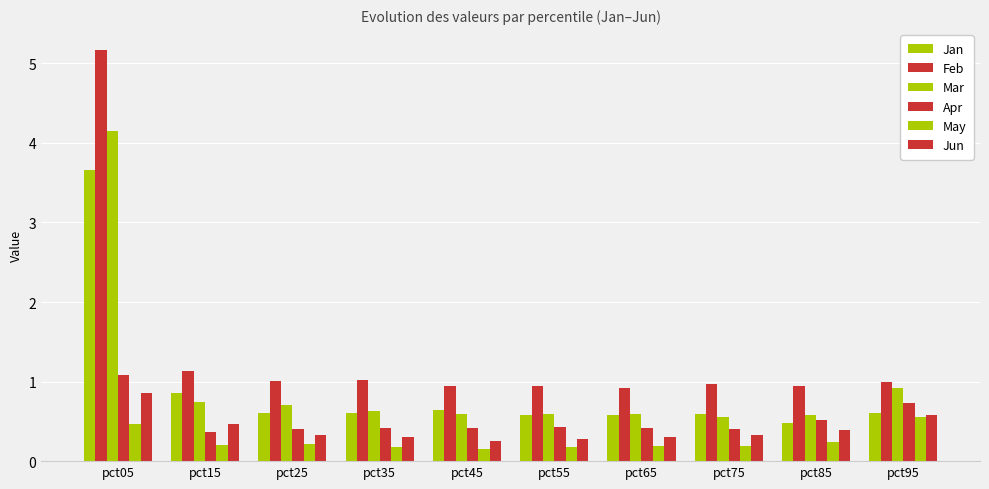

How many bars are there in total?

60